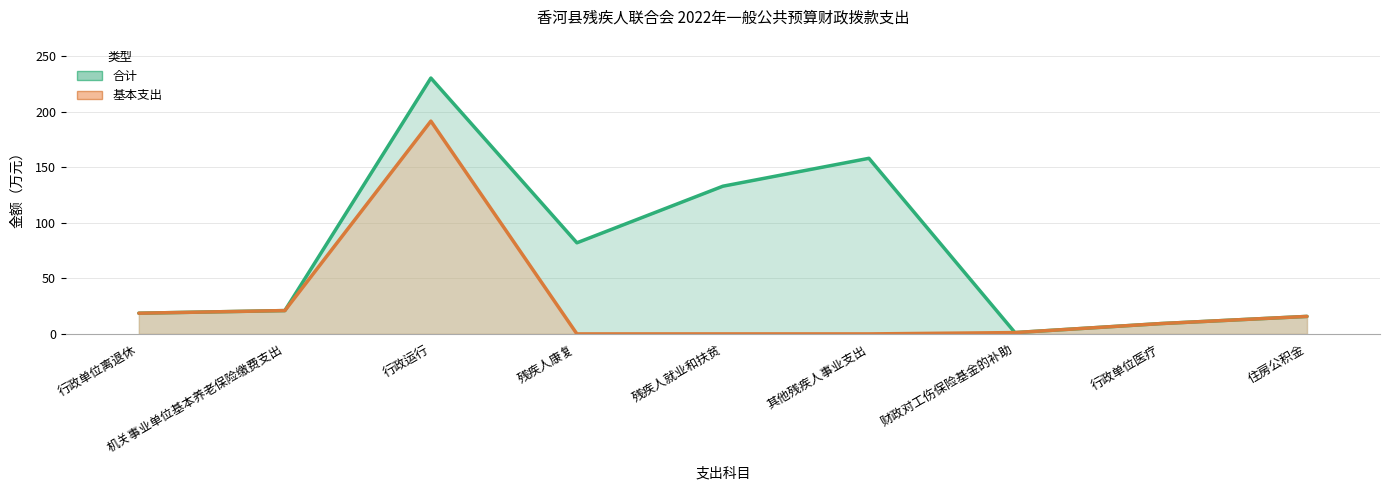

How many lines are shown in the chart?

2